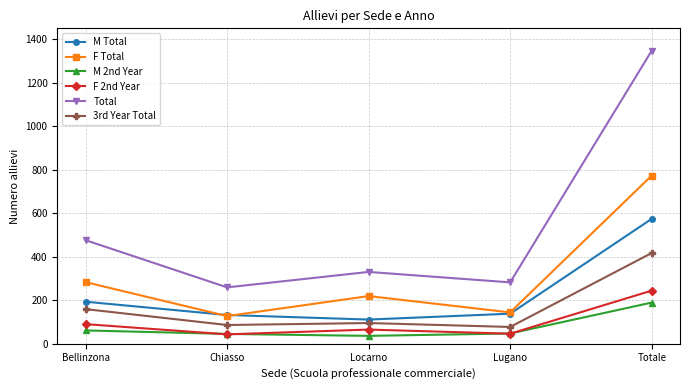

Count the number of categories in the chart.

5